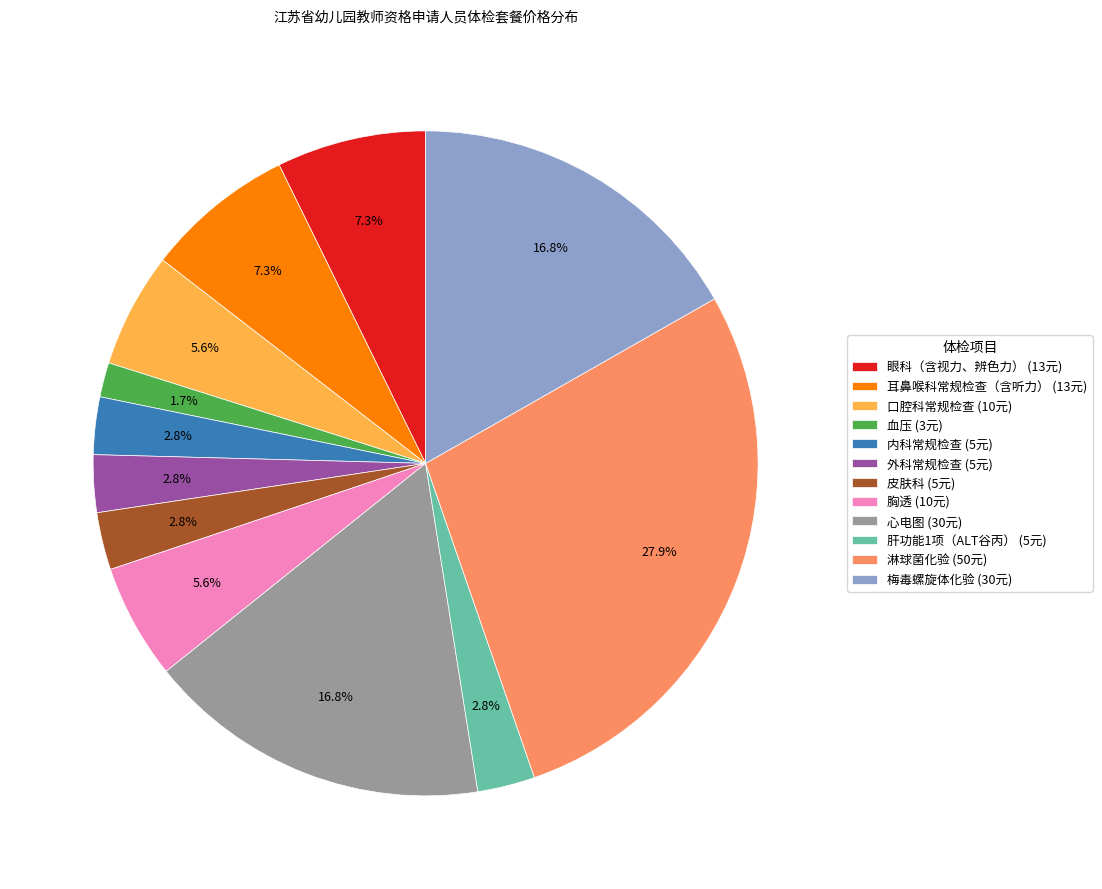

Is the sum of 肝功能1项（ALT谷丙） and 眼科（含视力、辨色力） greater than half?

No